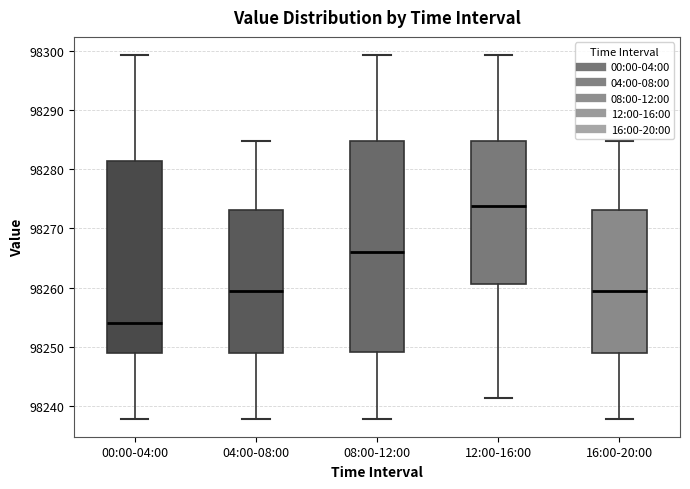

Reading left to right, transcribe this box plot: for each box, give where its median line is, the range the box spans, and where its two whiskers end, as read against the y-axis. The values are not printed on the chart, so give them approximately, as read against the axis.

00:00-04:00: median 98254, box 98249 to 98281, whiskers 98238 to 98299
04:00-08:00: median 98259, box 98249 to 98273, whiskers 98238 to 98285
08:00-12:00: median 98266, box 98249 to 98285, whiskers 98238 to 98299
12:00-16:00: median 98274, box 98261 to 98285, whiskers 98241 to 98299
16:00-20:00: median 98259, box 98249 to 98273, whiskers 98238 to 98285